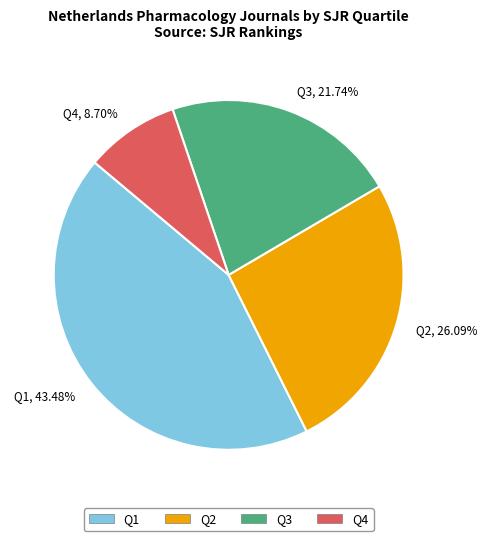

What is the largest slice in the pie chart?

Q1